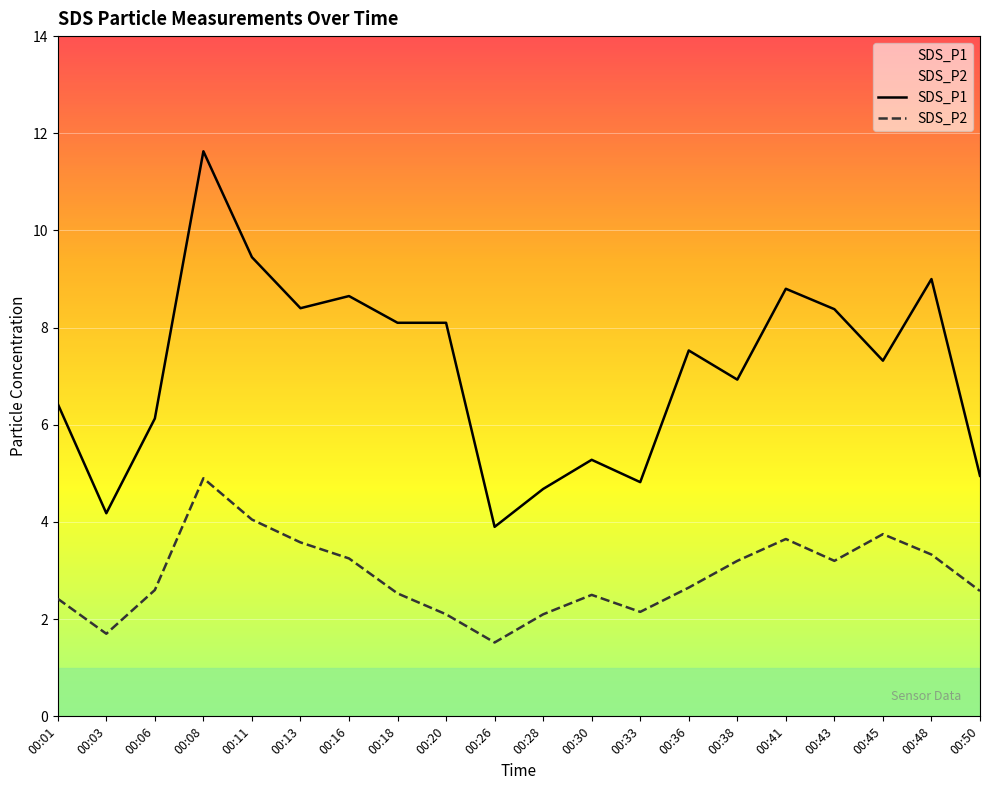

Reading left to right, list all the values displayed in this chart.

SDS_P1: 6.4	4.2	6.1	11.6	9.4	8.4	8.7	8.1	8.1	3.9	4.7	5.3	4.8	7.5	6.9	8.8	8.4	7.3	9.0	5.0
SDS_P2: 2.4	1.7	2.6	4.9	4.0	3.6	3.2	2.5	2.1	1.5	2.1	2.5	2.1	2.6	3.2	3.6	3.2	3.8	3.3	2.6